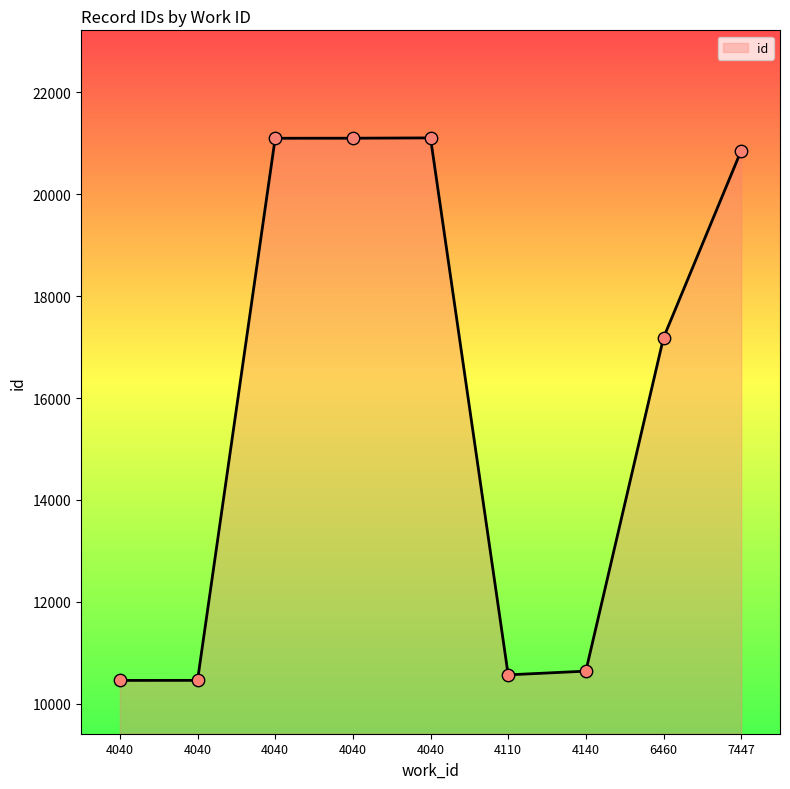

Approximately how many times larger is the value at 4110 compared to 6460?

0.6